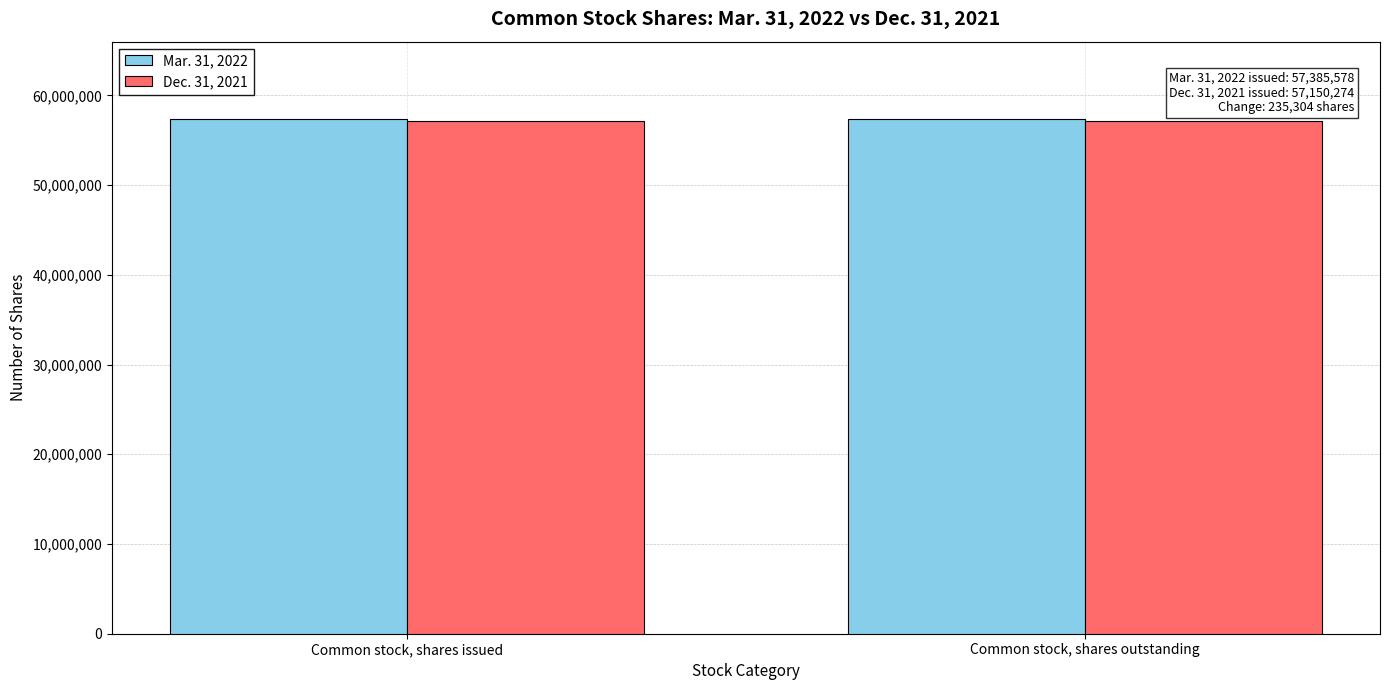

What is the value of the Mar. 31, 2022 bar at the 2nd from the left?

57385578